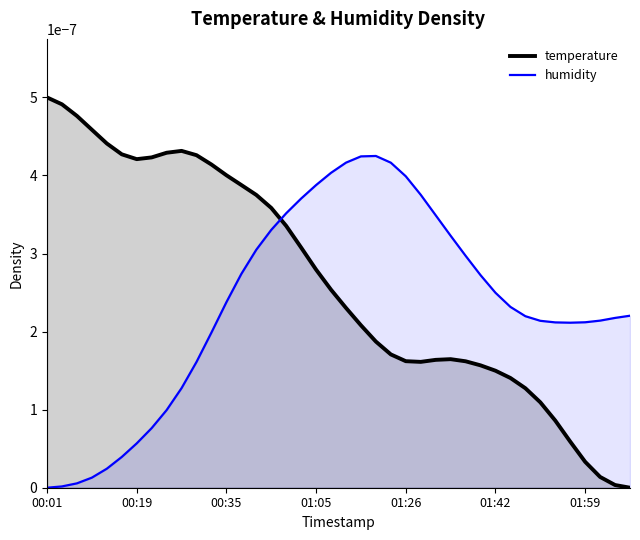

The temperature series shows 0.0 at 01:05. True or false?

False